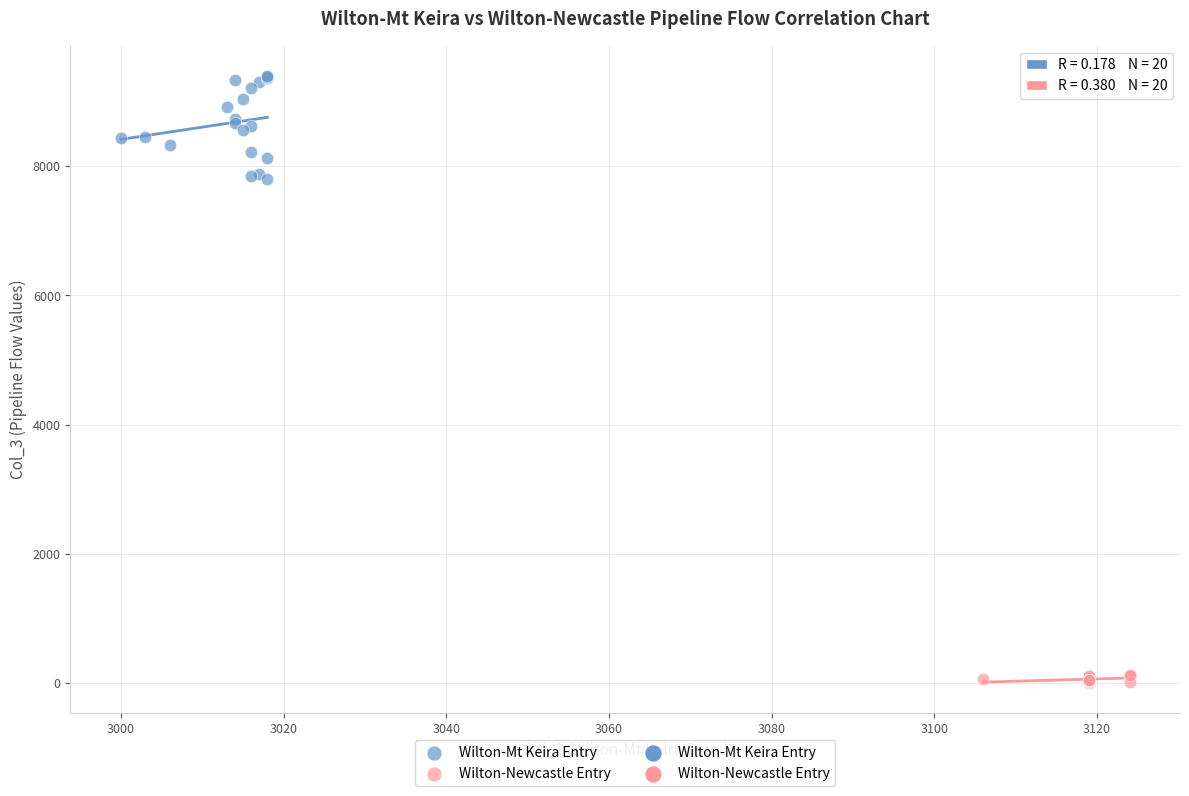

Which series reaches the minimum Y coordinate?

Wilton-Newcastle Entry